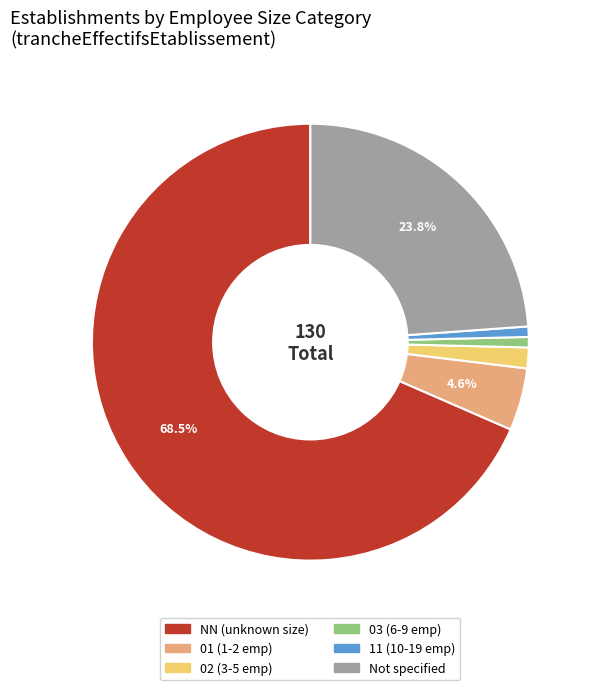

What is the ratio of the value at Not specified to the value at 11 (10-19 emp)?

31.0